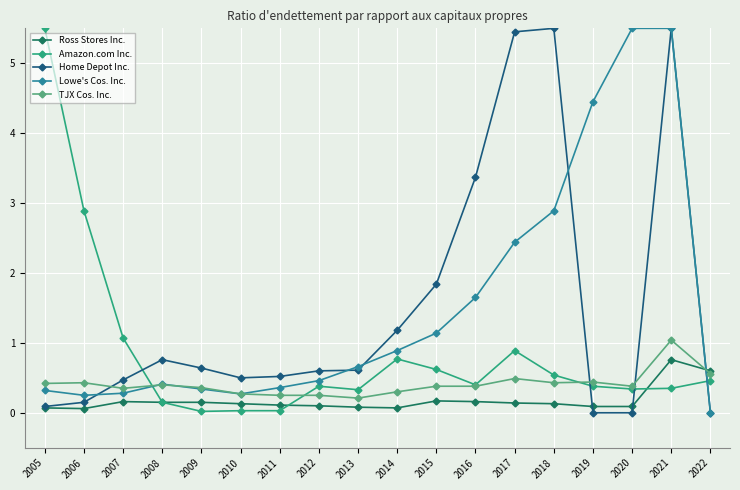

What is the value of the Home Depot Inc. point at the 14th from the left?

5.5